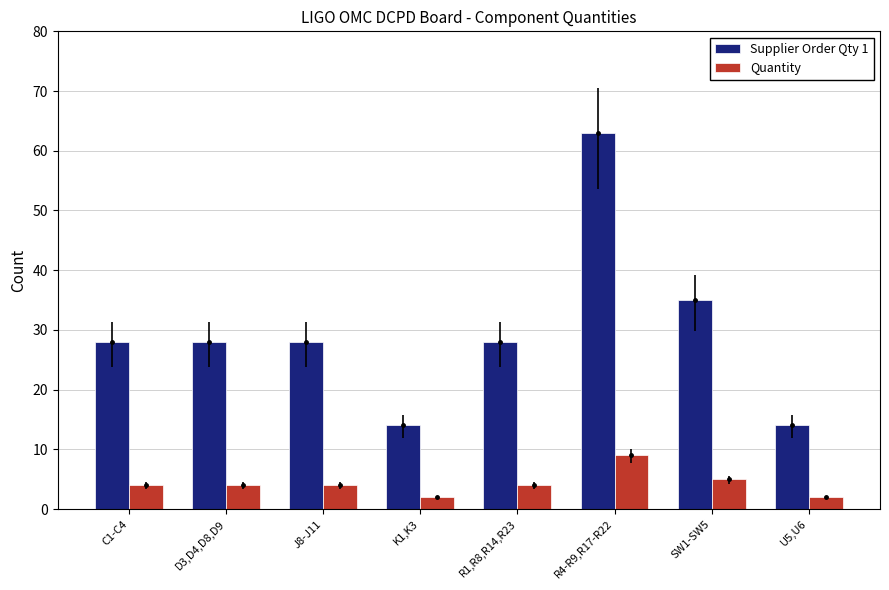

What is the spread (max minus min) of values at SW1-SW5?

30